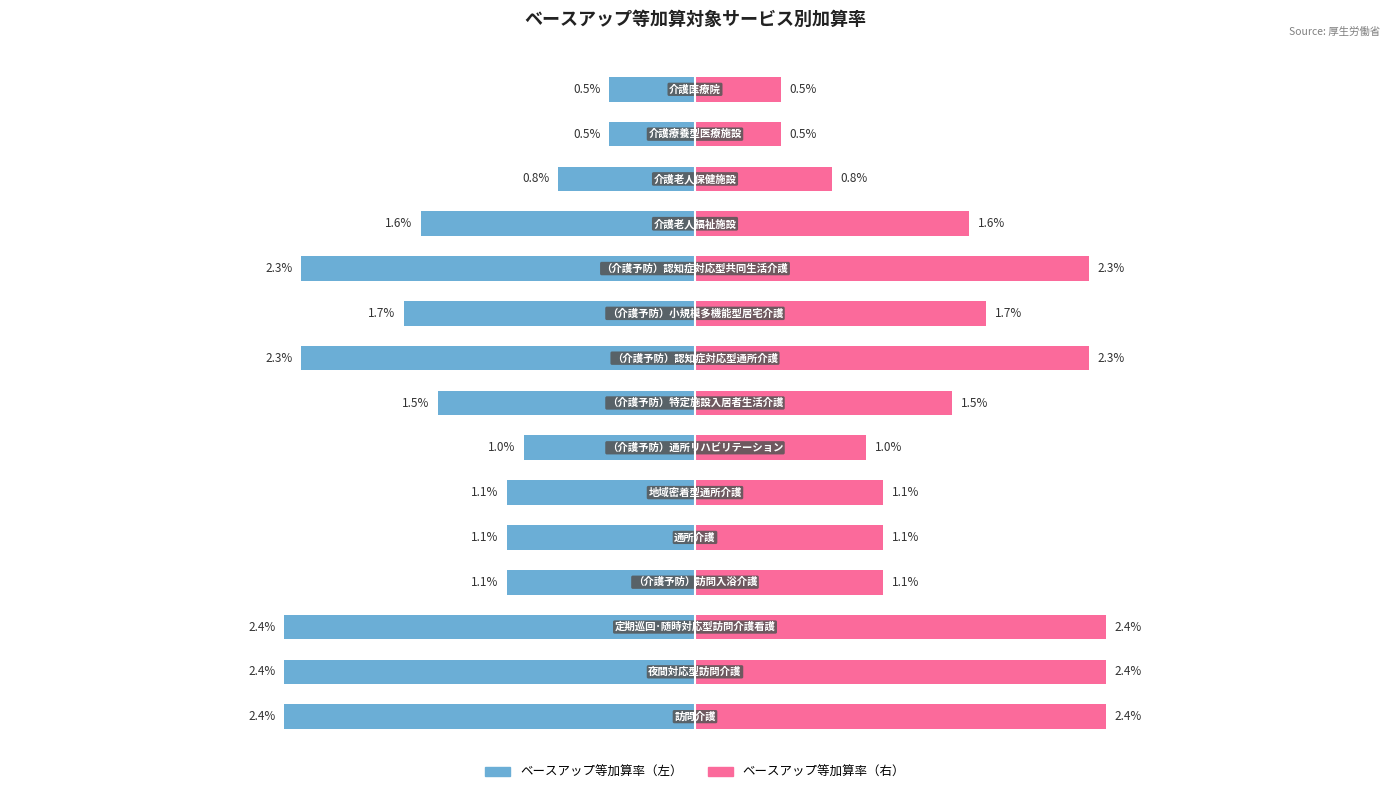

Which series changed the most between 11 and 13?

ベースアップ等加算率